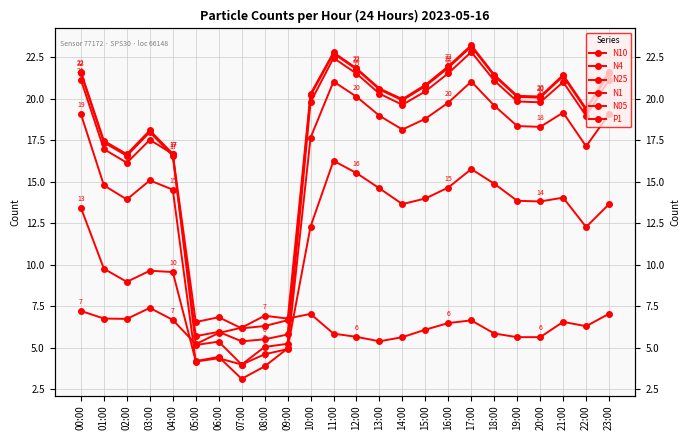

What is the sum of all N05 values?

271.4